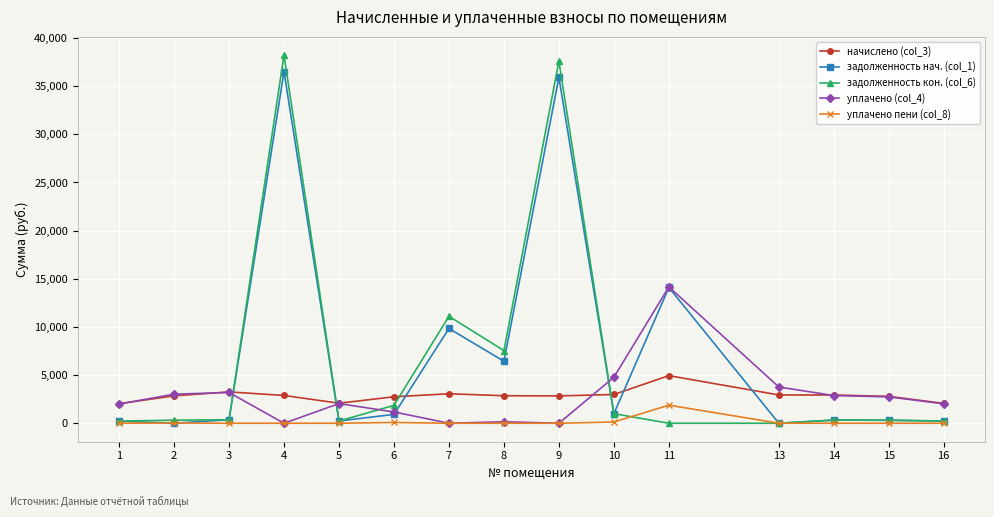

What value does the задолженность нач. (col_1) series have at 8?

6435.3